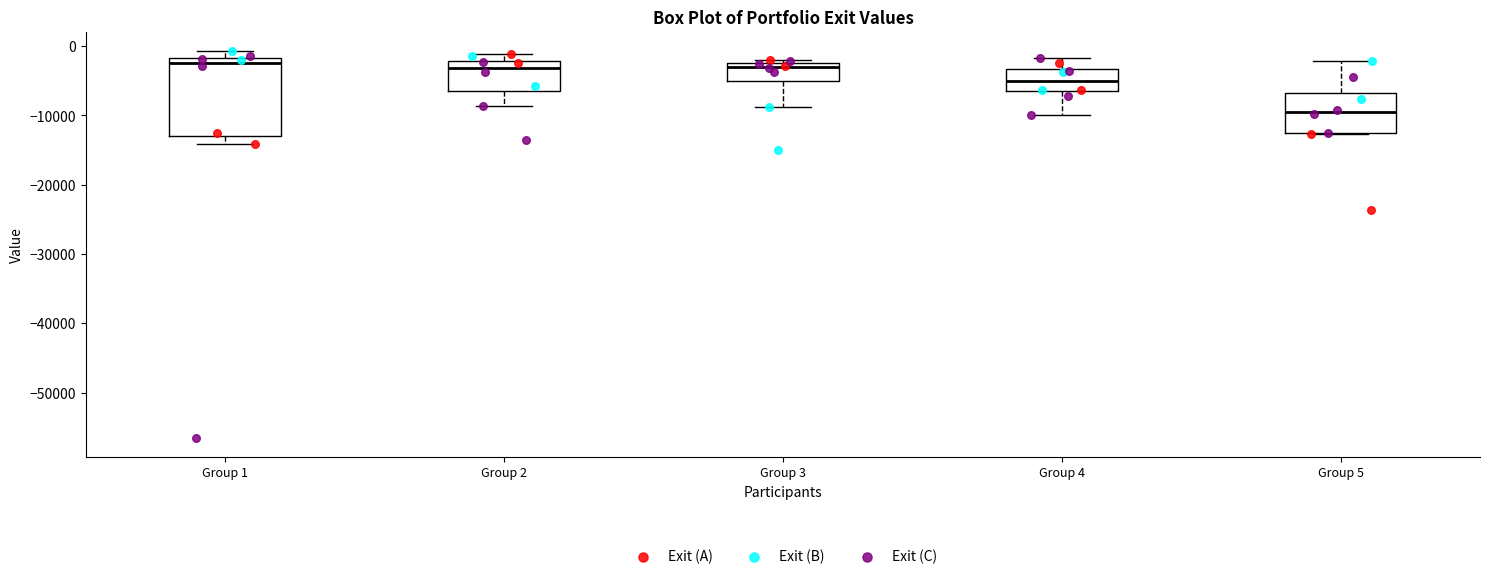

Which box is the tallest, from its lower edge to its upper edge?

Group 1